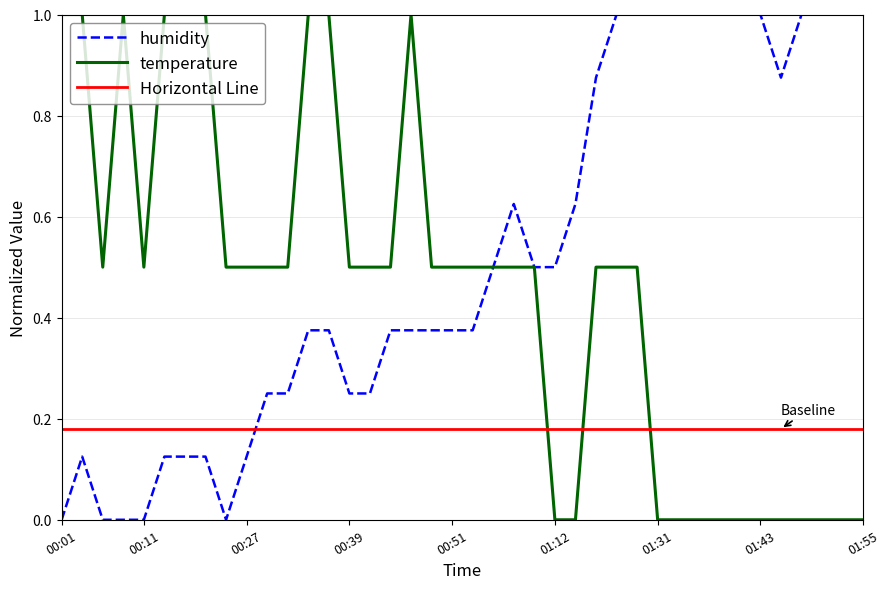

At which label is humidity closest to 0?

00:01